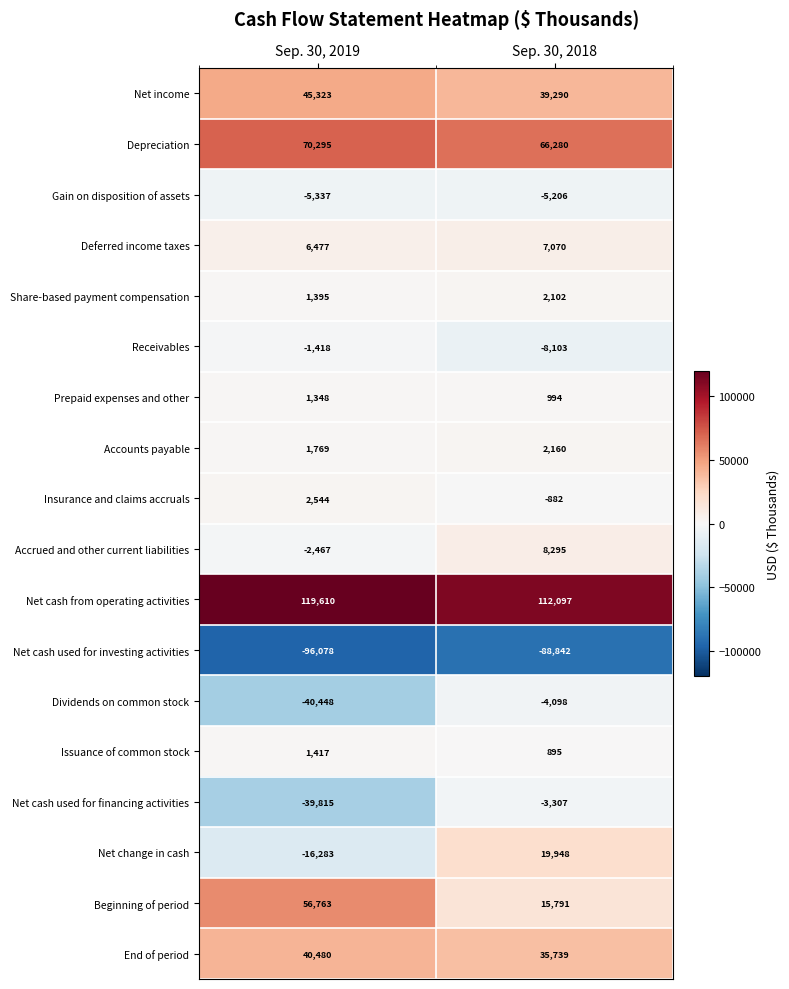

Which category has the lowest value across all series?

Sep. 30, 2019